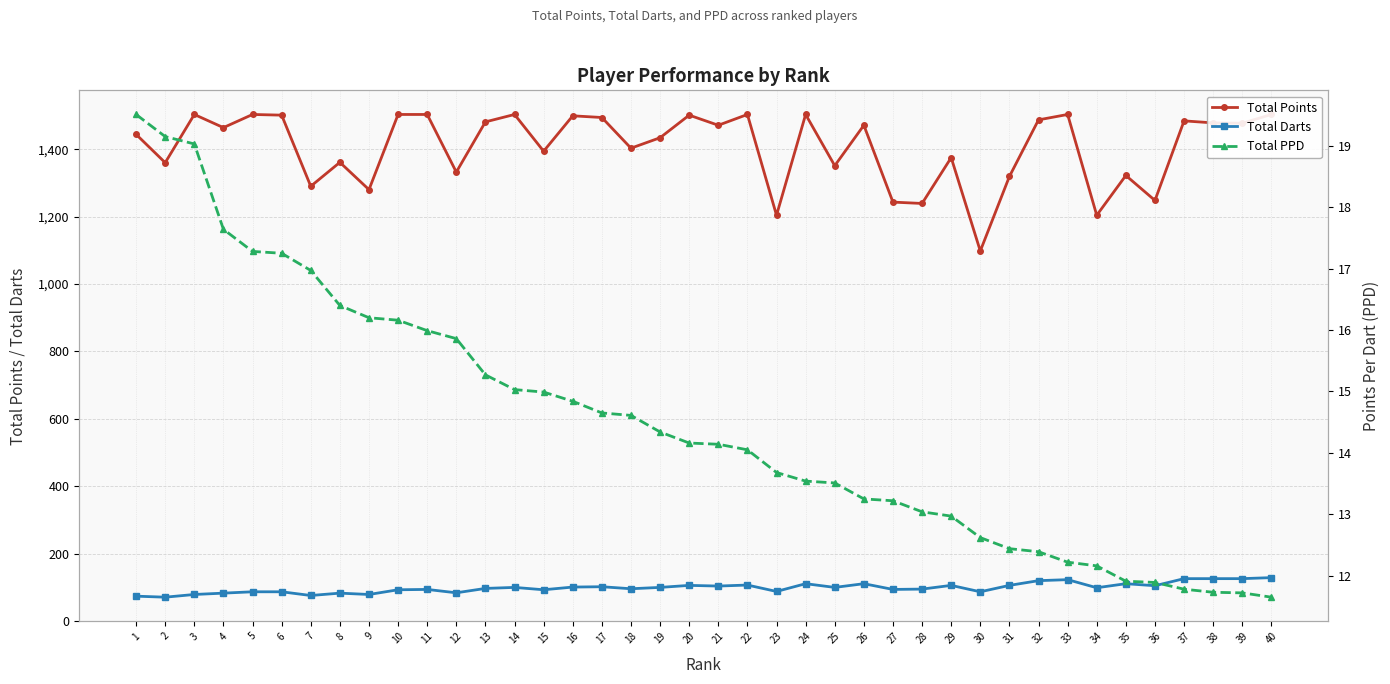

Which series has the largest range (max minus min)?

Total Points